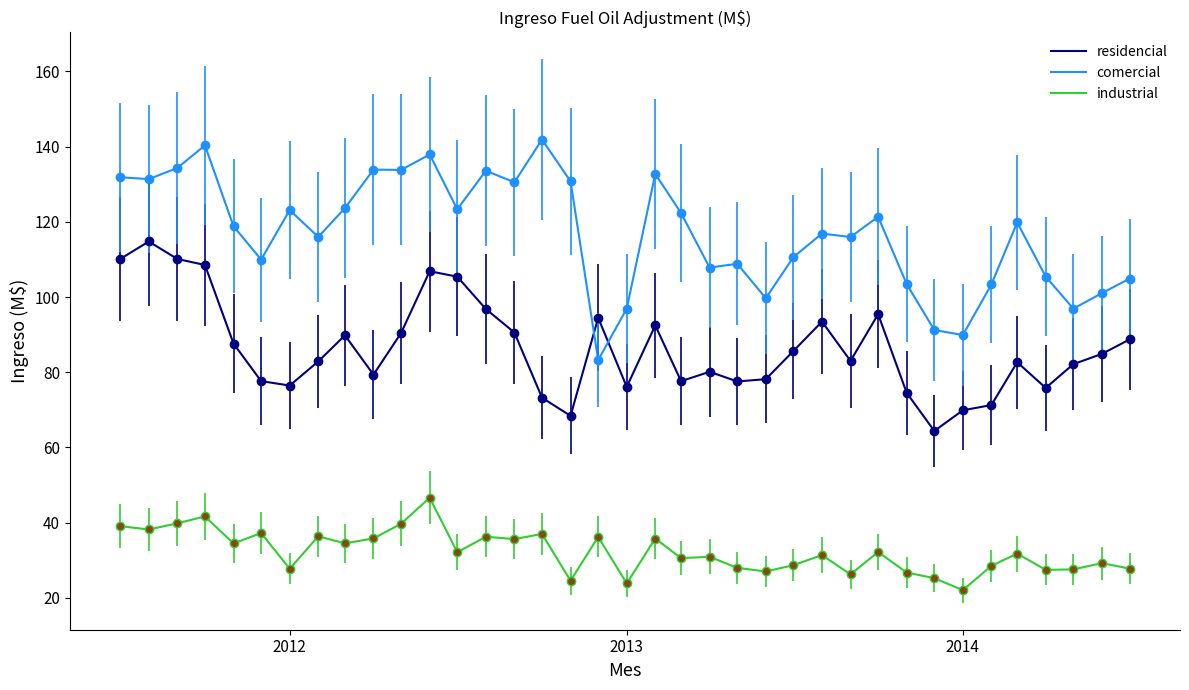

Which series has the widest spread of values?

comercial